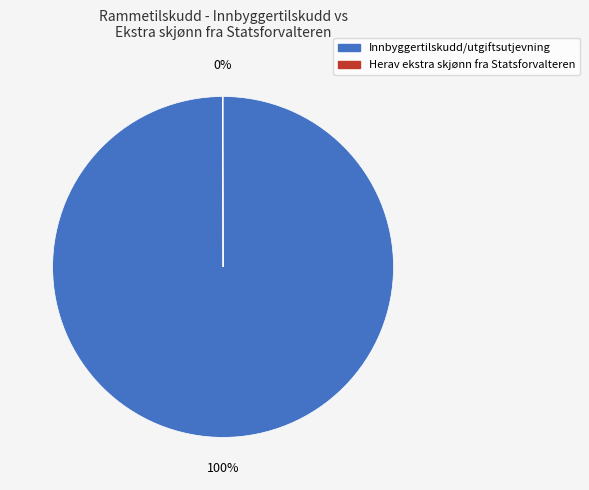

Is there a majority slice in this chart?

Yes